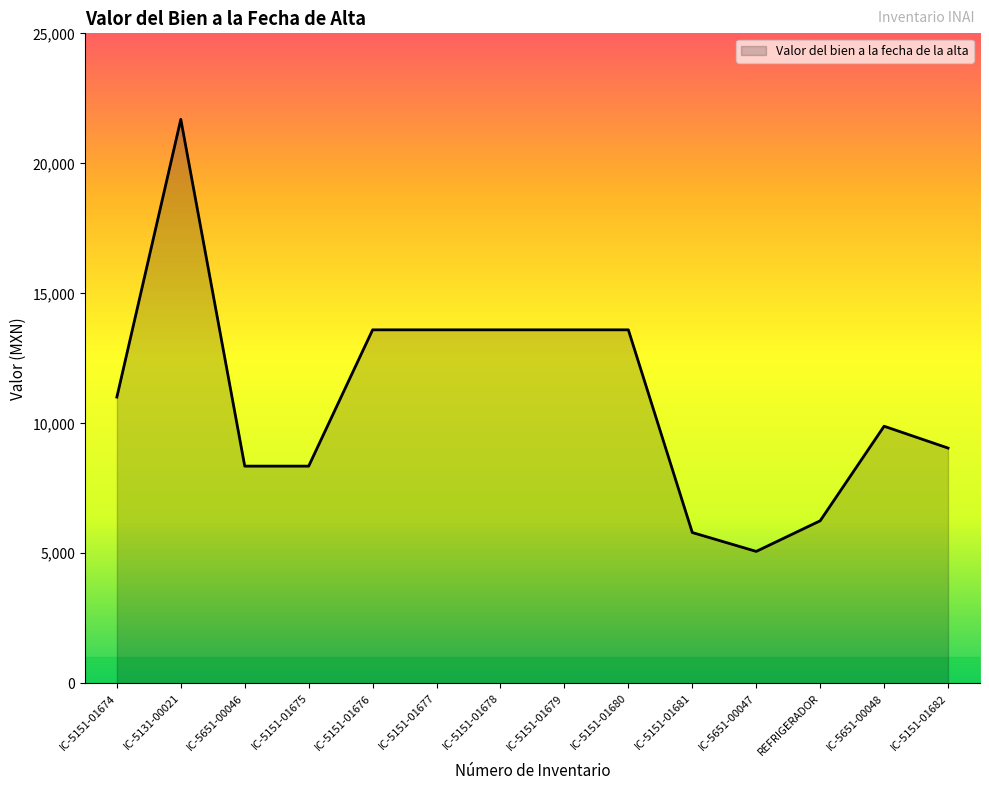

What is the difference between the maximum and minimum values?

16619.3